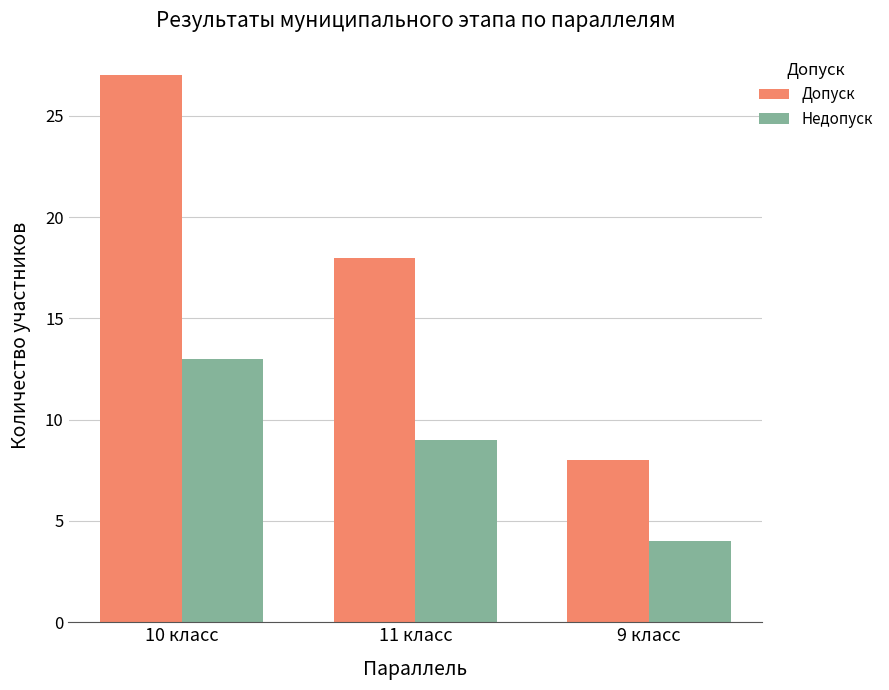

How many data points in Недопуск are less than 9?

1